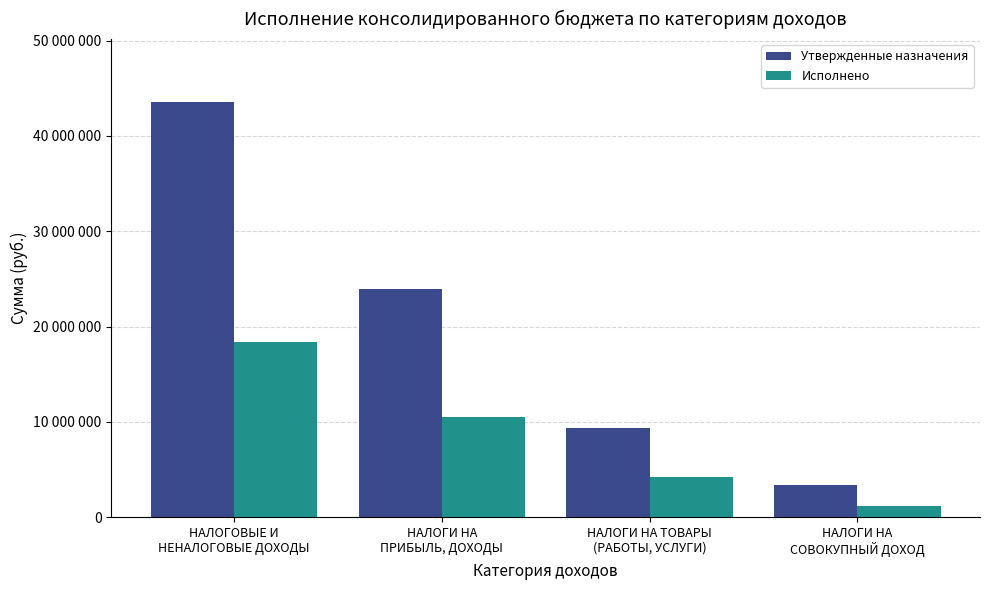

Does the chart contain any negative values?

No